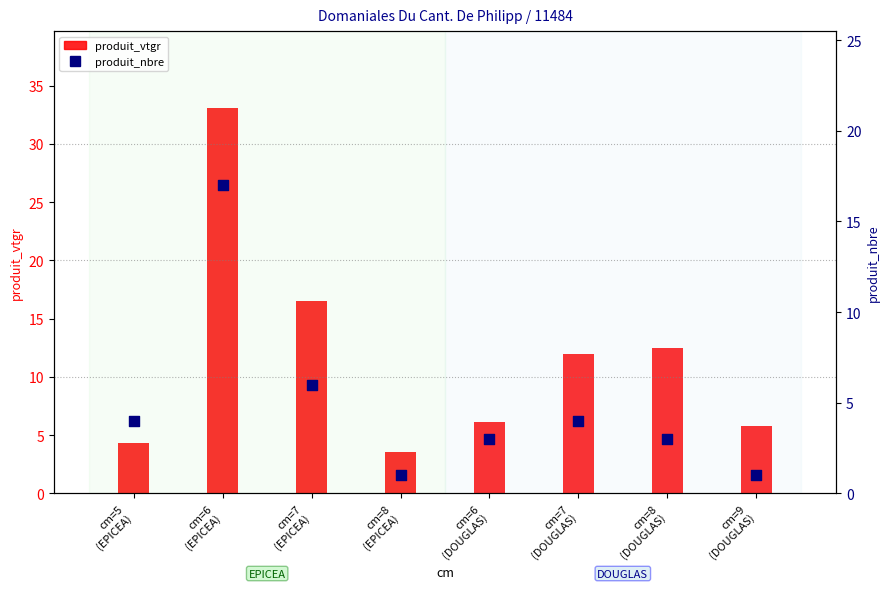

Is the value of produit_vtgr at cm=7
(EPICEA) greater than the value of produit_nbre at cm=9
(DOUGLAS)?

Yes